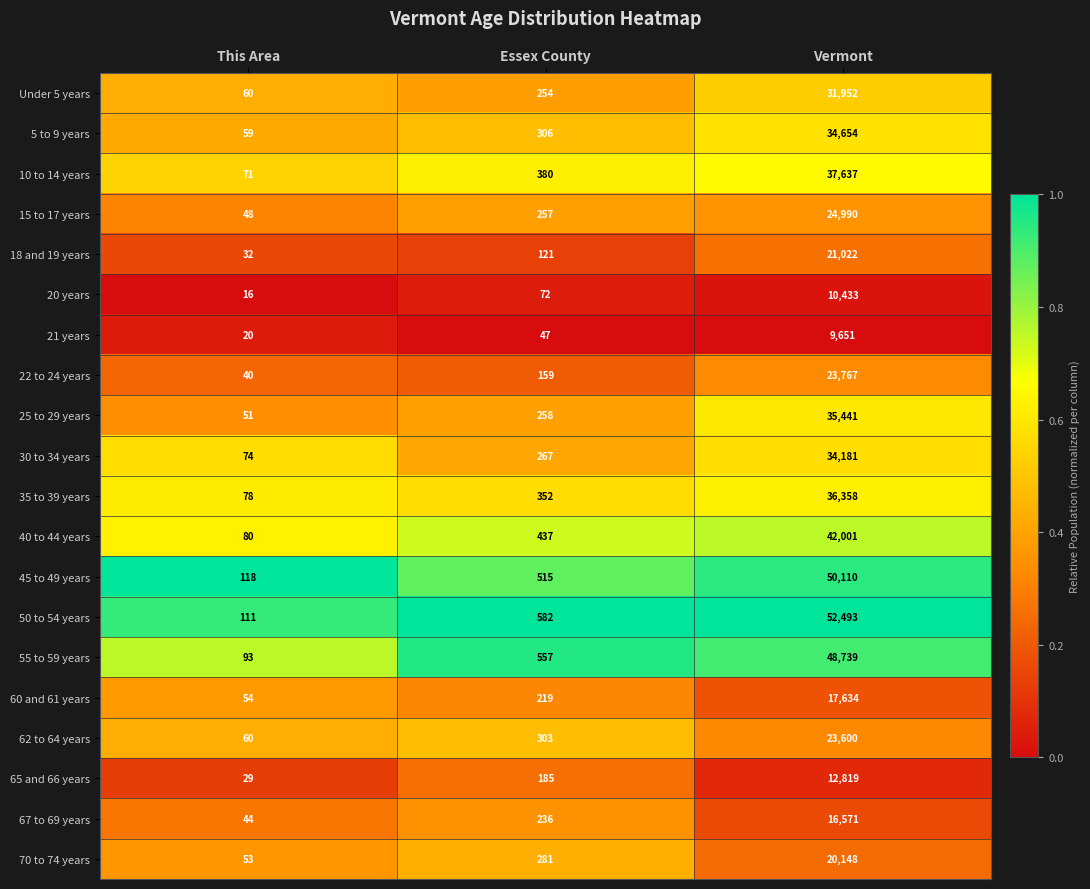

What is the difference between the highest and lowest values at Vermont?

42842